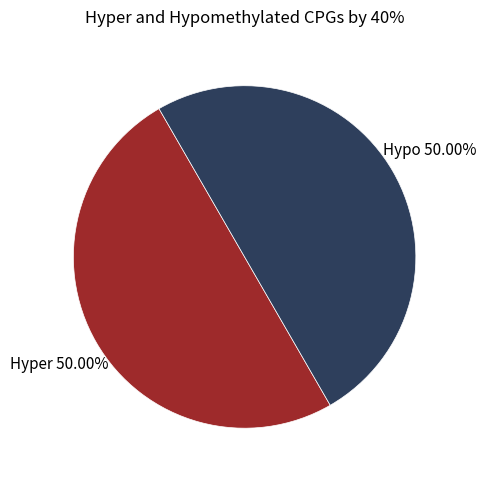

To the nearest percent, what is the average slice percentage?

50%